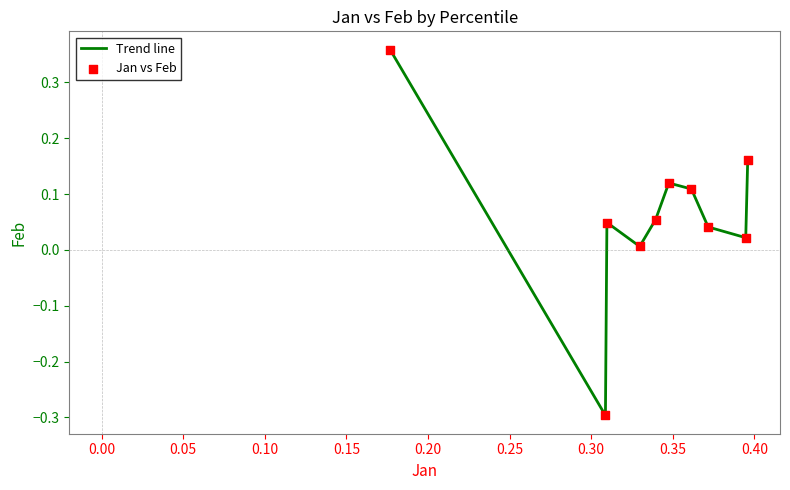

What is the smallest value displayed?

-0.3